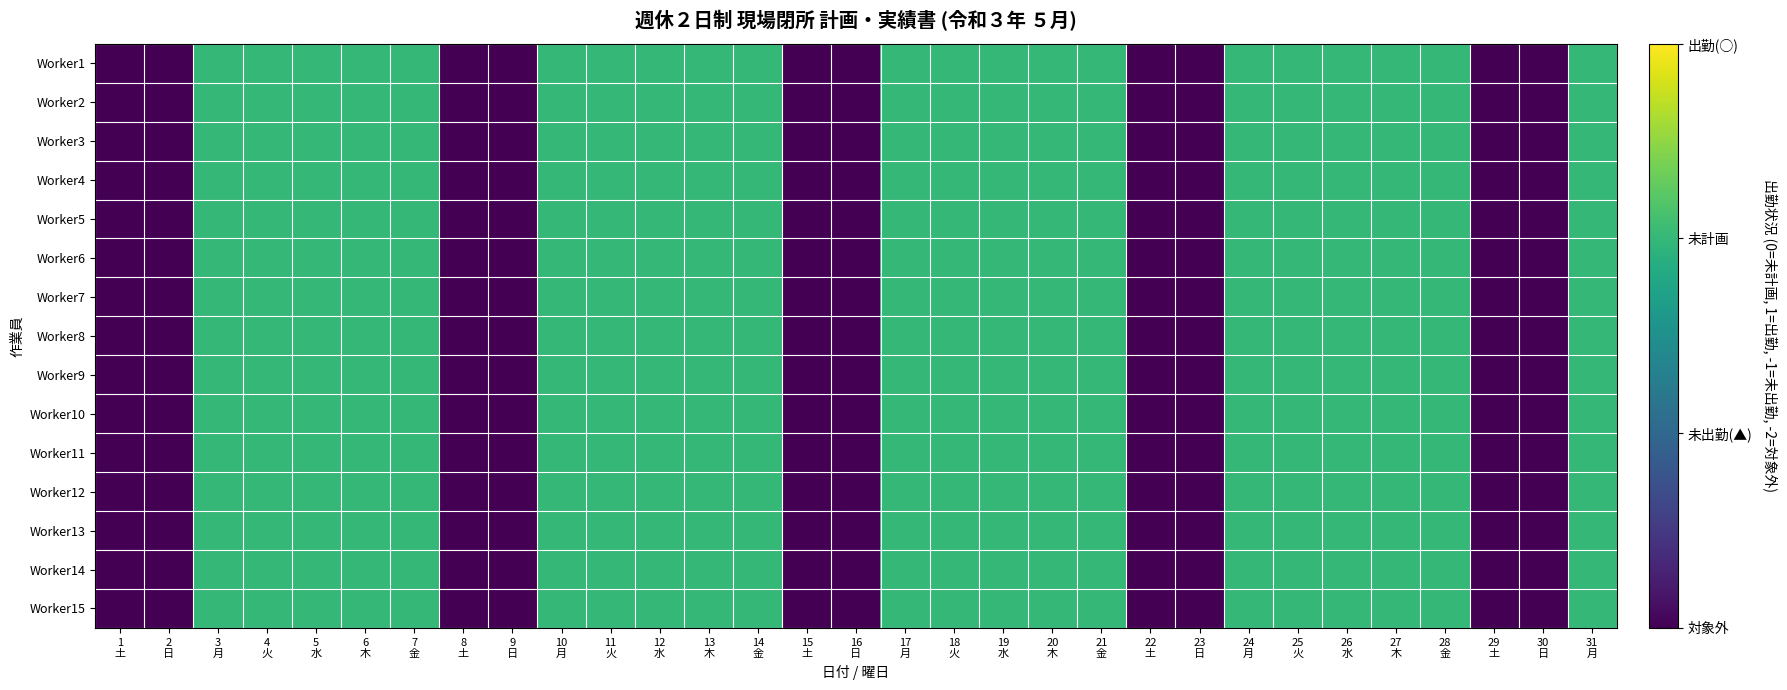

Reading left to right, extract all data points from this chart.

Worker1: 1
土=-2	2
日=-2	3
月=0	4
火=0	5
水=0	6
木=0	7
金=0	8
土=-2	9
日=-2	10
月=0	11
火=0	12
水=0	13
木=0	14
金=0	15
土=-2	16
日=-2	17
月=0	18
火=0	19
水=0	20
木=0	21
金=0	22
土=-2	23
日=-2	24
月=0	25
火=0	26
水=0	27
木=0	28
金=0	29
土=-2	30
日=-2	31
月=0
Worker2: 1
土=-2	2
日=-2	3
月=0	4
火=0	5
水=0	6
木=0	7
金=0	8
土=-2	9
日=-2	10
月=0	11
火=0	12
水=0	13
木=0	14
金=0	15
土=-2	16
日=-2	17
月=0	18
火=0	19
水=0	20
木=0	21
金=0	22
土=-2	23
日=-2	24
月=0	25
火=0	26
水=0	27
木=0	28
金=0	29
土=-2	30
日=-2	31
月=0
Worker3: 1
土=-2	2
日=-2	3
月=0	4
火=0	5
水=0	6
木=0	7
金=0	8
土=-2	9
日=-2	10
月=0	11
火=0	12
水=0	13
木=0	14
金=0	15
土=-2	16
日=-2	17
月=0	18
火=0	19
水=0	20
木=0	21
金=0	22
土=-2	23
日=-2	24
月=0	25
火=0	26
水=0	27
木=0	28
金=0	29
土=-2	30
日=-2	31
月=0
Worker4: 1
土=-2	2
日=-2	3
月=0	4
火=0	5
水=0	6
木=0	7
金=0	8
土=-2	9
日=-2	10
月=0	11
火=0	12
水=0	13
木=0	14
金=0	15
土=-2	16
日=-2	17
月=0	18
火=0	19
水=0	20
木=0	21
金=0	22
土=-2	23
日=-2	24
月=0	25
火=0	26
水=0	27
木=0	28
金=0	29
土=-2	30
日=-2	31
月=0
Worker5: 1
土=-2	2
日=-2	3
月=0	4
火=0	5
水=0	6
木=0	7
金=0	8
土=-2	9
日=-2	10
月=0	11
火=0	12
水=0	13
木=0	14
金=0	15
土=-2	16
日=-2	17
月=0	18
火=0	19
水=0	20
木=0	21
金=0	22
土=-2	23
日=-2	24
月=0	25
火=0	26
水=0	27
木=0	28
金=0	29
土=-2	30
日=-2	31
月=0
Worker6: 1
土=-2	2
日=-2	3
月=0	4
火=0	5
水=0	6
木=0	7
金=0	8
土=-2	9
日=-2	10
月=0	11
火=0	12
水=0	13
木=0	14
金=0	15
土=-2	16
日=-2	17
月=0	18
火=0	19
水=0	20
木=0	21
金=0	22
土=-2	23
日=-2	24
月=0	25
火=0	26
水=0	27
木=0	28
金=0	29
土=-2	30
日=-2	31
月=0
Worker7: 1
土=-2	2
日=-2	3
月=0	4
火=0	5
水=0	6
木=0	7
金=0	8
土=-2	9
日=-2	10
月=0	11
火=0	12
水=0	13
木=0	14
金=0	15
土=-2	16
日=-2	17
月=0	18
火=0	19
水=0	20
木=0	21
金=0	22
土=-2	23
日=-2	24
月=0	25
火=0	26
水=0	27
木=0	28
金=0	29
土=-2	30
日=-2	31
月=0
Worker8: 1
土=-2	2
日=-2	3
月=0	4
火=0	5
水=0	6
木=0	7
金=0	8
土=-2	9
日=-2	10
月=0	11
火=0	12
水=0	13
木=0	14
金=0	15
土=-2	16
日=-2	17
月=0	18
火=0	19
水=0	20
木=0	21
金=0	22
土=-2	23
日=-2	24
月=0	25
火=0	26
水=0	27
木=0	28
金=0	29
土=-2	30
日=-2	31
月=0
Worker9: 1
土=-2	2
日=-2	3
月=0	4
火=0	5
水=0	6
木=0	7
金=0	8
土=-2	9
日=-2	10
月=0	11
火=0	12
水=0	13
木=0	14
金=0	15
土=-2	16
日=-2	17
月=0	18
火=0	19
水=0	20
木=0	21
金=0	22
土=-2	23
日=-2	24
月=0	25
火=0	26
水=0	27
木=0	28
金=0	29
土=-2	30
日=-2	31
月=0
Worker10: 1
土=-2	2
日=-2	3
月=0	4
火=0	5
水=0	6
木=0	7
金=0	8
土=-2	9
日=-2	10
月=0	11
火=0	12
水=0	13
木=0	14
金=0	15
土=-2	16
日=-2	17
月=0	18
火=0	19
水=0	20
木=0	21
金=0	22
土=-2	23
日=-2	24
月=0	25
火=0	26
水=0	27
木=0	28
金=0	29
土=-2	30
日=-2	31
月=0
Worker11: 1
土=-2	2
日=-2	3
月=0	4
火=0	5
水=0	6
木=0	7
金=0	8
土=-2	9
日=-2	10
月=0	11
火=0	12
水=0	13
木=0	14
金=0	15
土=-2	16
日=-2	17
月=0	18
火=0	19
水=0	20
木=0	21
金=0	22
土=-2	23
日=-2	24
月=0	25
火=0	26
水=0	27
木=0	28
金=0	29
土=-2	30
日=-2	31
月=0
Worker12: 1
土=-2	2
日=-2	3
月=0	4
火=0	5
水=0	6
木=0	7
金=0	8
土=-2	9
日=-2	10
月=0	11
火=0	12
水=0	13
木=0	14
金=0	15
土=-2	16
日=-2	17
月=0	18
火=0	19
水=0	20
木=0	21
金=0	22
土=-2	23
日=-2	24
月=0	25
火=0	26
水=0	27
木=0	28
金=0	29
土=-2	30
日=-2	31
月=0
Worker13: 1
土=-2	2
日=-2	3
月=0	4
火=0	5
水=0	6
木=0	7
金=0	8
土=-2	9
日=-2	10
月=0	11
火=0	12
水=0	13
木=0	14
金=0	15
土=-2	16
日=-2	17
月=0	18
火=0	19
水=0	20
木=0	21
金=0	22
土=-2	23
日=-2	24
月=0	25
火=0	26
水=0	27
木=0	28
金=0	29
土=-2	30
日=-2	31
月=0
Worker14: 1
土=-2	2
日=-2	3
月=0	4
火=0	5
水=0	6
木=0	7
金=0	8
土=-2	9
日=-2	10
月=0	11
火=0	12
水=0	13
木=0	14
金=0	15
土=-2	16
日=-2	17
月=0	18
火=0	19
水=0	20
木=0	21
金=0	22
土=-2	23
日=-2	24
月=0	25
火=0	26
水=0	27
木=0	28
金=0	29
土=-2	30
日=-2	31
月=0
Worker15: 1
土=-2	2
日=-2	3
月=0	4
火=0	5
水=0	6
木=0	7
金=0	8
土=-2	9
日=-2	10
月=0	11
火=0	12
水=0	13
木=0	14
金=0	15
土=-2	16
日=-2	17
月=0	18
火=0	19
水=0	20
木=0	21
金=0	22
土=-2	23
日=-2	24
月=0	25
火=0	26
水=0	27
木=0	28
金=0	29
土=-2	30
日=-2	31
月=0